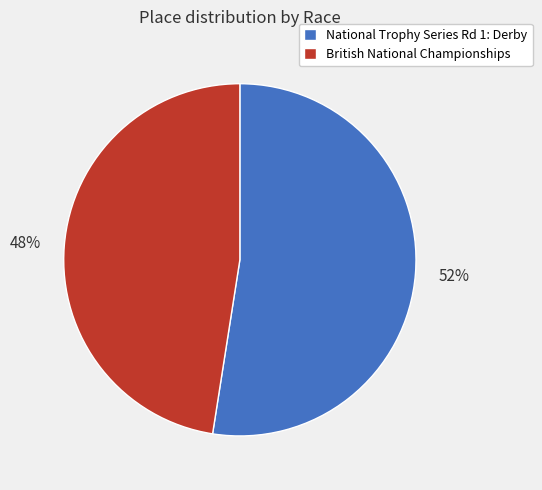

Is the sum of National Trophy Series Rd 1: Derby and British National Championships greater than half?

Yes